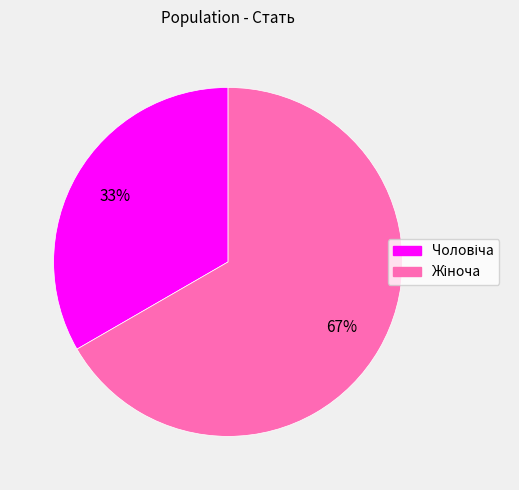

How many slices are in this pie chart?

2